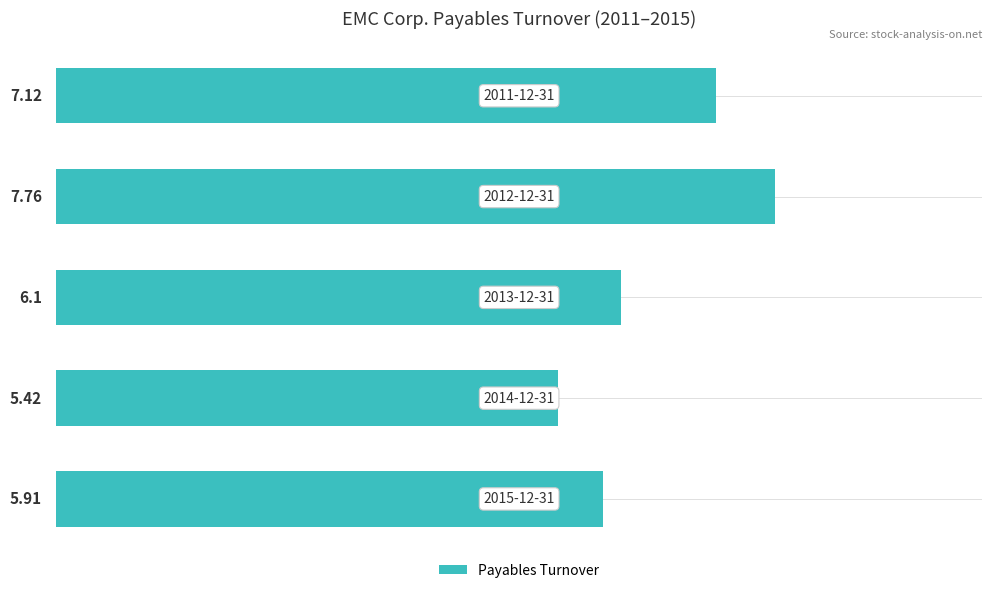

What is the sum of all values?

32.3